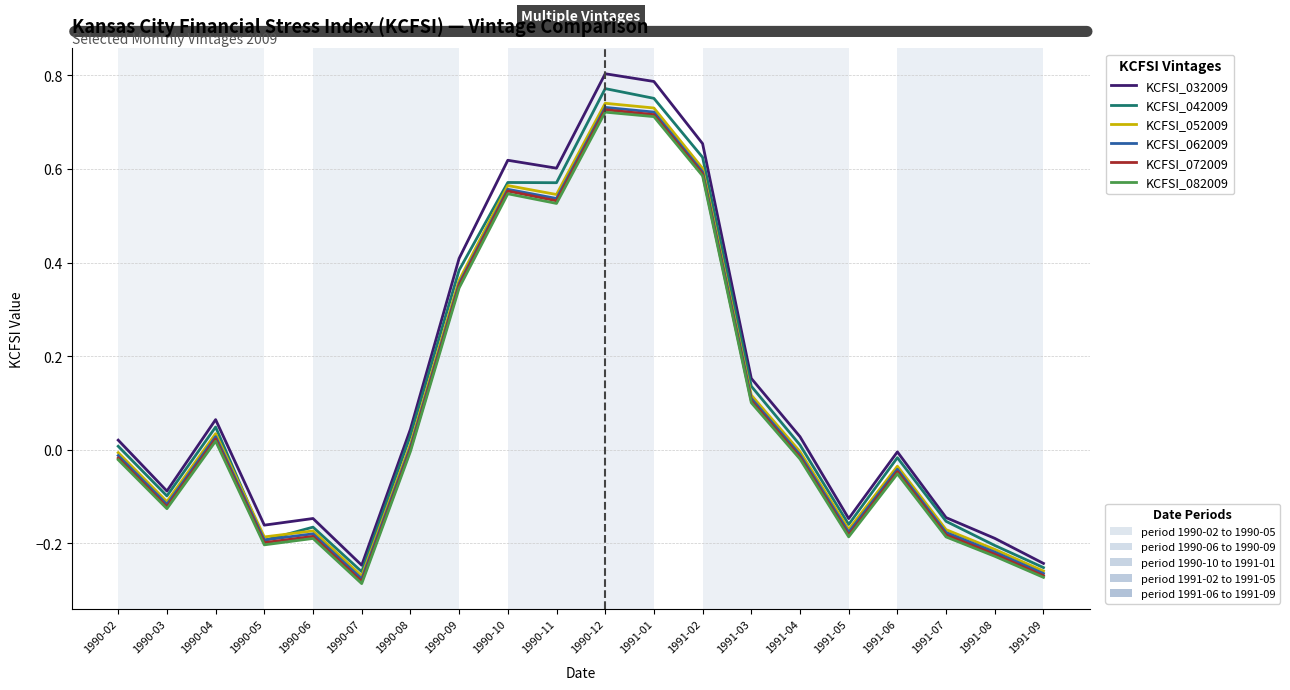

What is the total value across all series at 1991-07?

-1.0